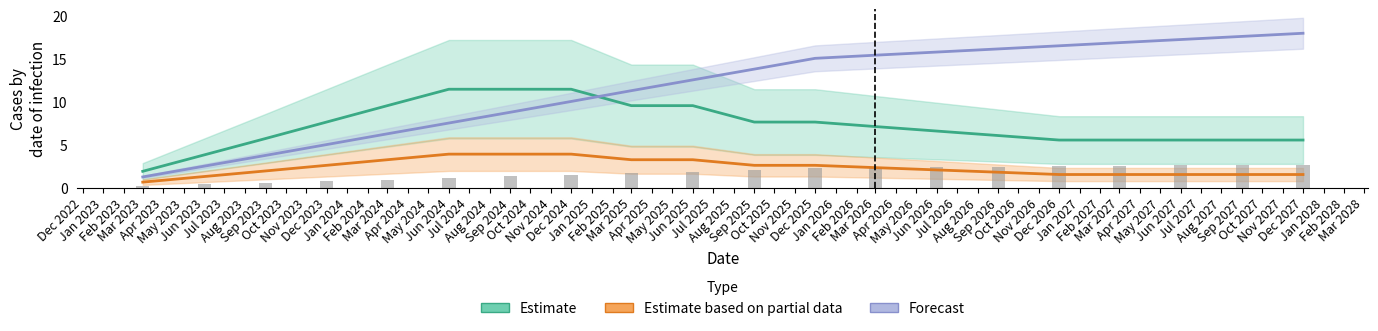

Which series has the largest total across all categories?

Forecast